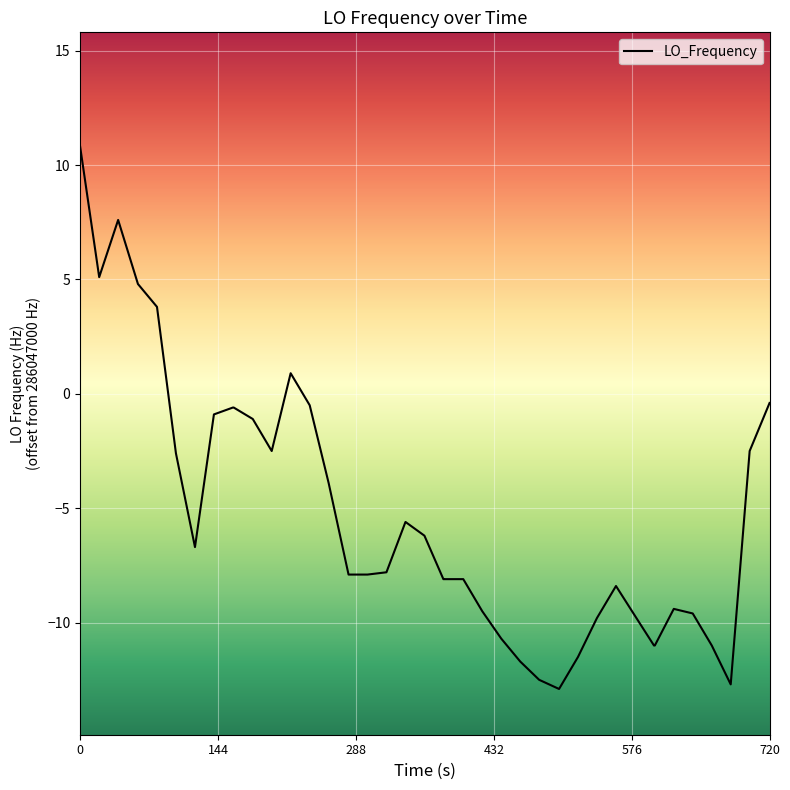

What is the minimum value shown in the chart?

-12.9